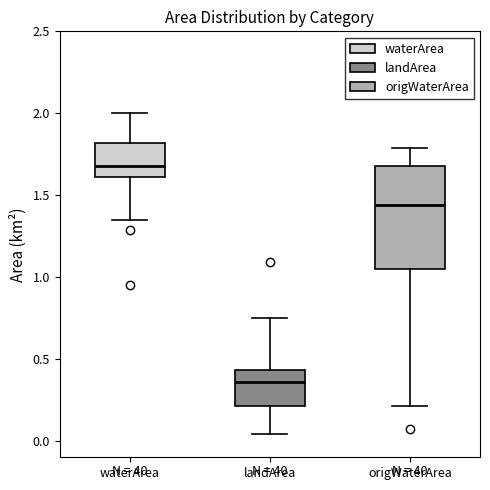

Where is the lower edge of the box for landArea on the y-axis? The values are not printed on the chart, so give them approximately, as read against the axis.

0.20